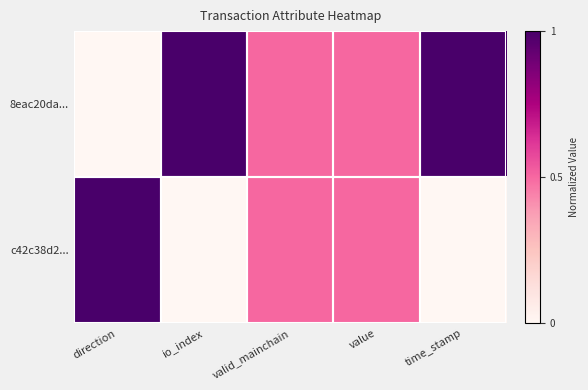

Reading left to right, list all the values displayed in this chart.

8eac20da...: direction=0.0	io_index=1.0	valid_mainchain=0.5	value=0.5	time_stamp=1.0
c42c38d2...: direction=1.0	io_index=0.0	valid_mainchain=0.5	value=0.5	time_stamp=0.0